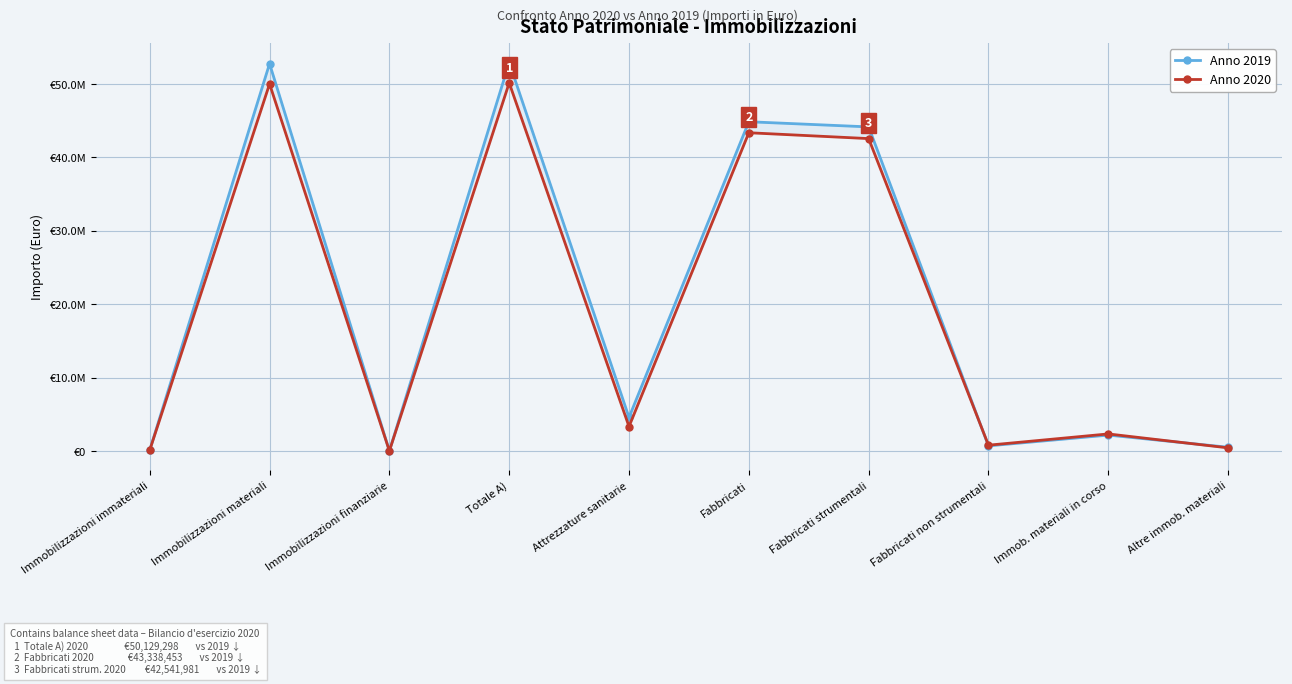

At which label does Anno 2019 first exceed 4576601?

Immobilizzazioni materiali